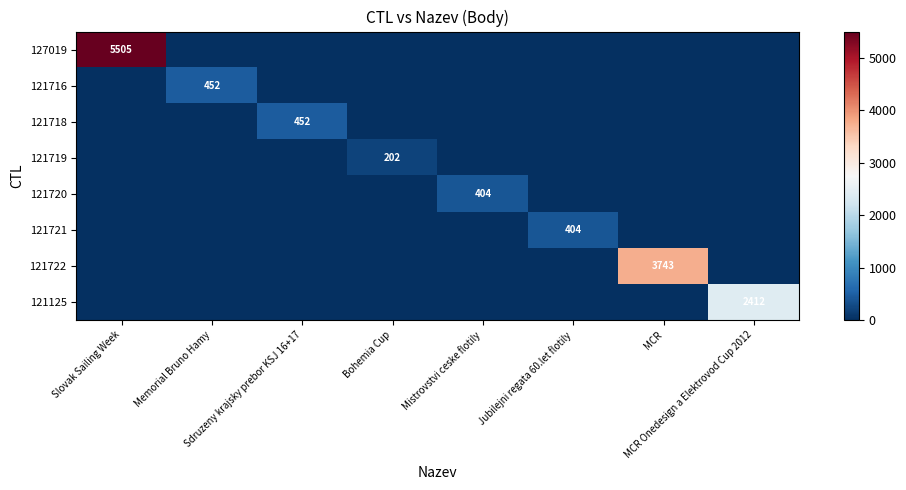

What is the sum of the 121721 values at MCR Onedesign a Elektrovod Cup 2012 and Jubilejni regata 60.let flotily?

404